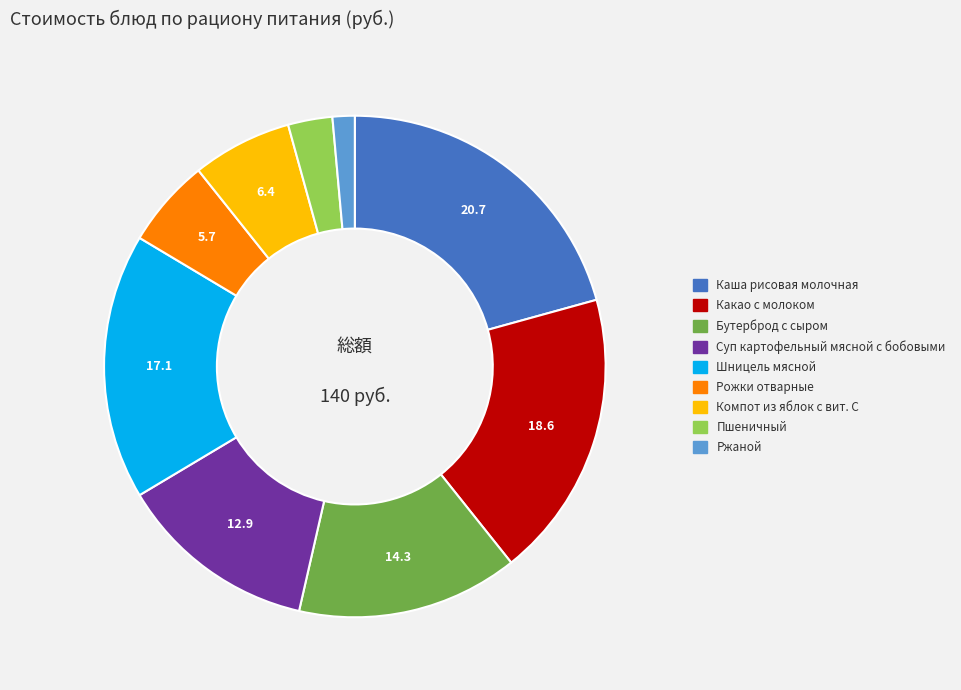

Is the sum of Каша рисовая молочная and Какао с молоком greater than half?

No